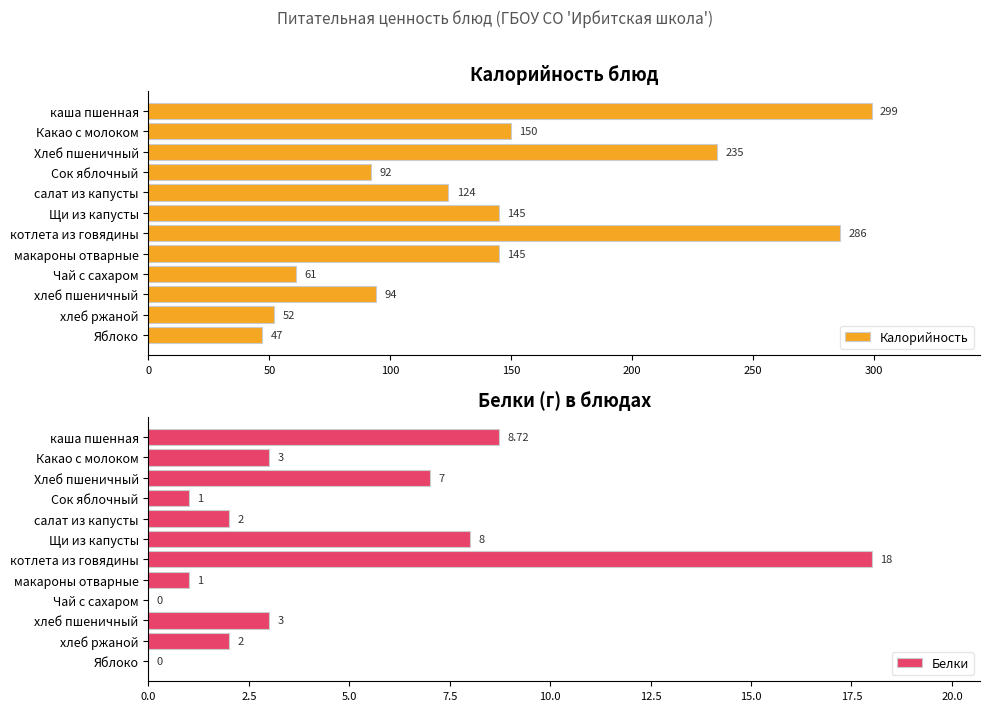

What is the lowest value of the Калорийность series?

47